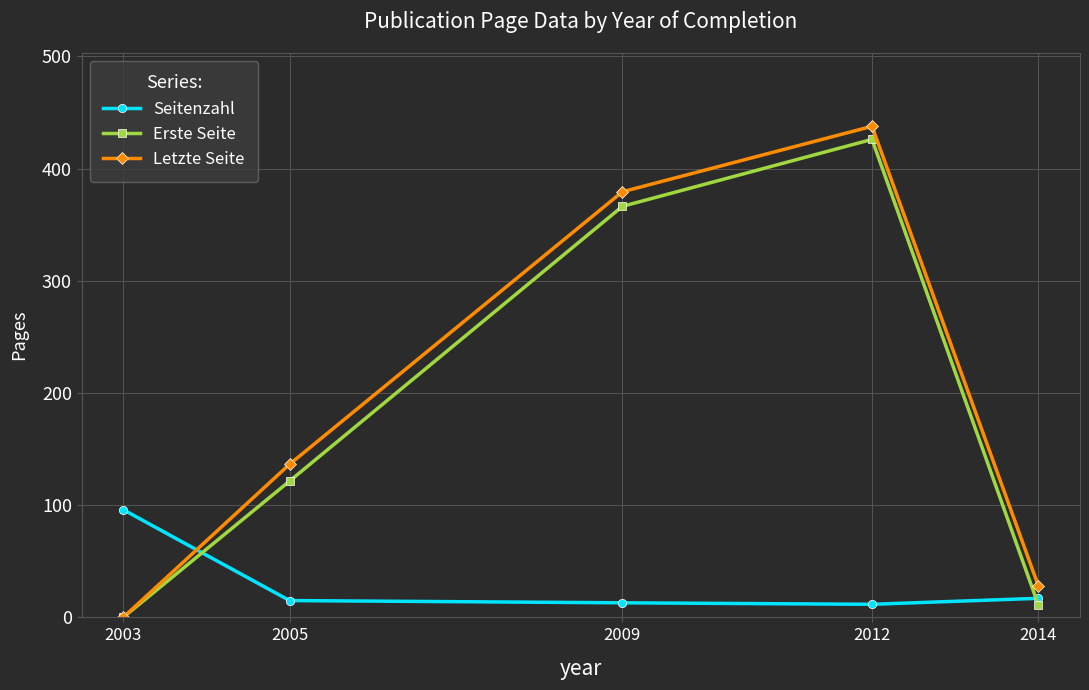

Rank the categories by Letzte Seite value from lowest to highest.

2003, 2014, 2005, 2009, 2012